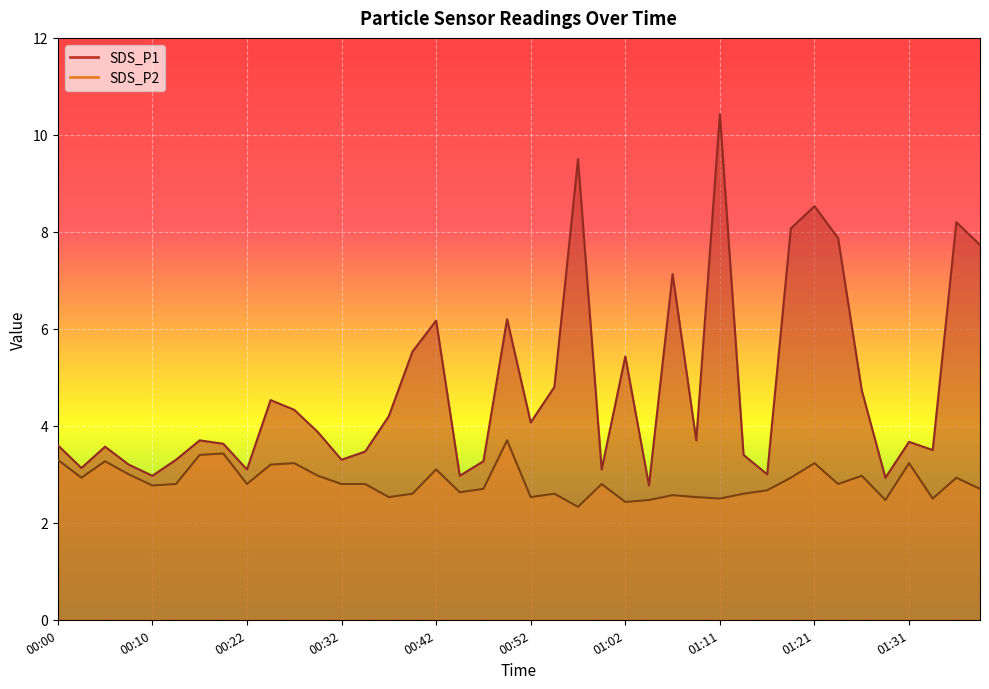

True or false: SDS_P1 and SDS_P2 cross at least once.

False